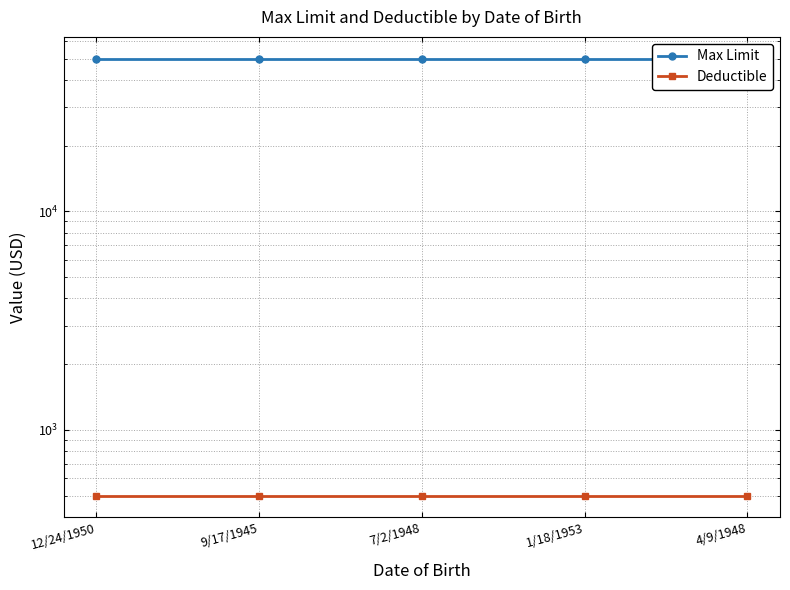

What are all the series names shown in the legend?

Max Limit, Deductible